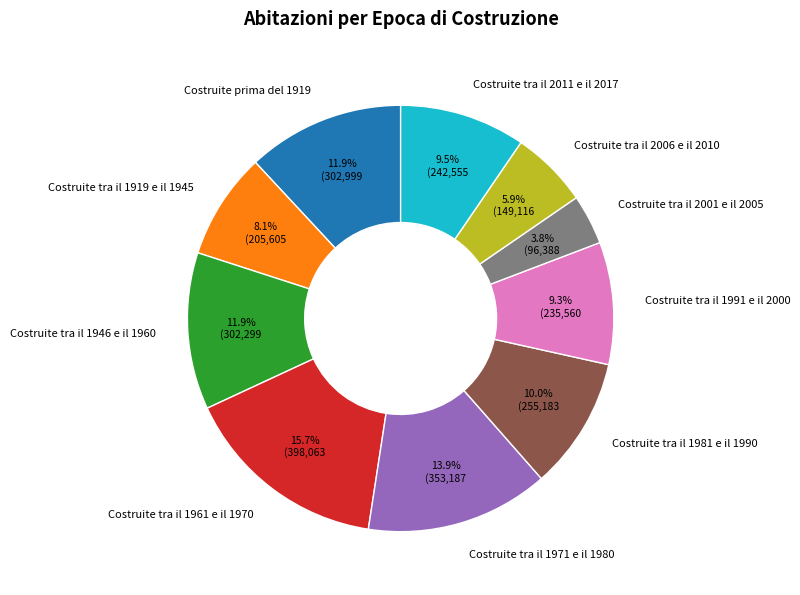

Which category has the biggest portion of the pie?

Costruite tra il 1961 e il 1970